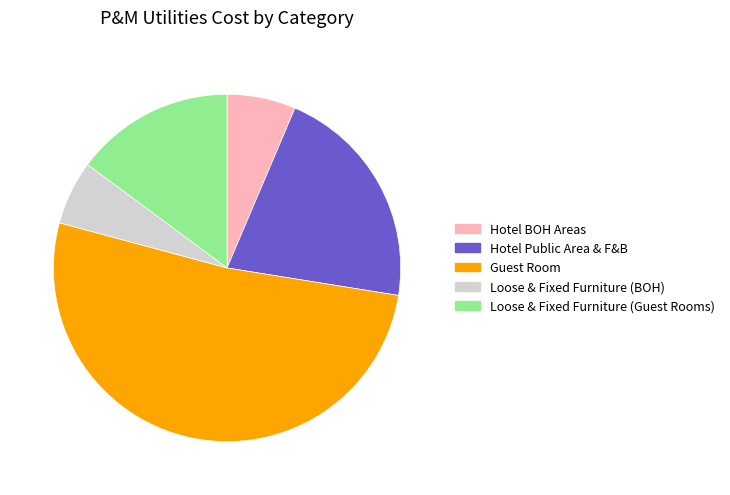

Is the sum of Hotel BOH Areas and Guest Room greater than half?

Yes